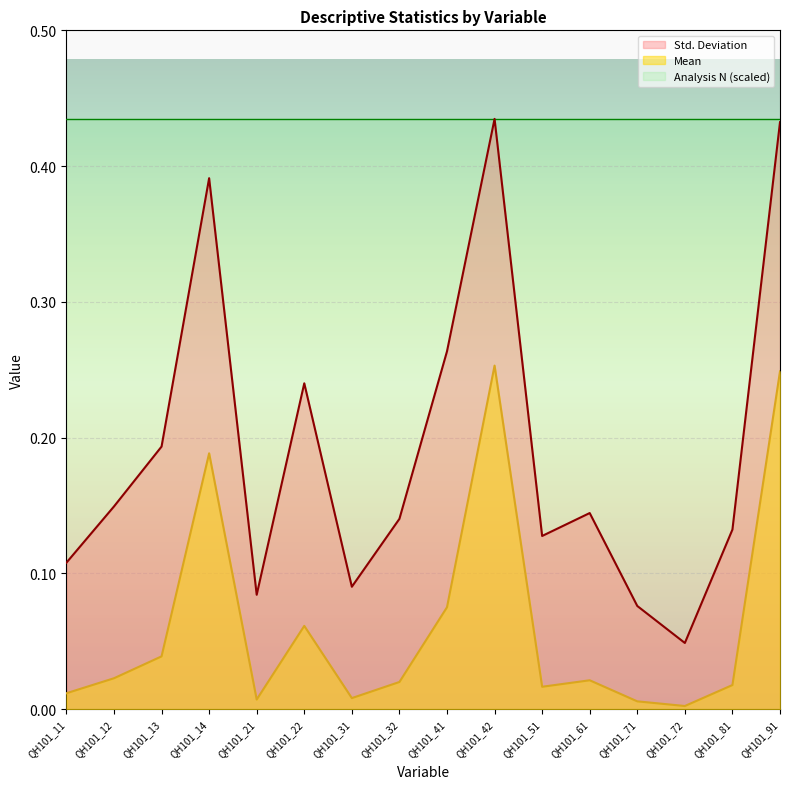

Reading left to right, transcribe all the data shown in this chart.

Std. Deviation: 0.1	0.1	0.2	0.4	0.1	0.2	0.1	0.1	0.3	0.4	0.1	0.1	0.1	0.0	0.1	0.4
Mean: 0.0	0.0	0.0	0.2	0.0	0.1	0.0	0.0	0.1	0.3	0.0	0.0	0.0	0.0	0.0	0.2